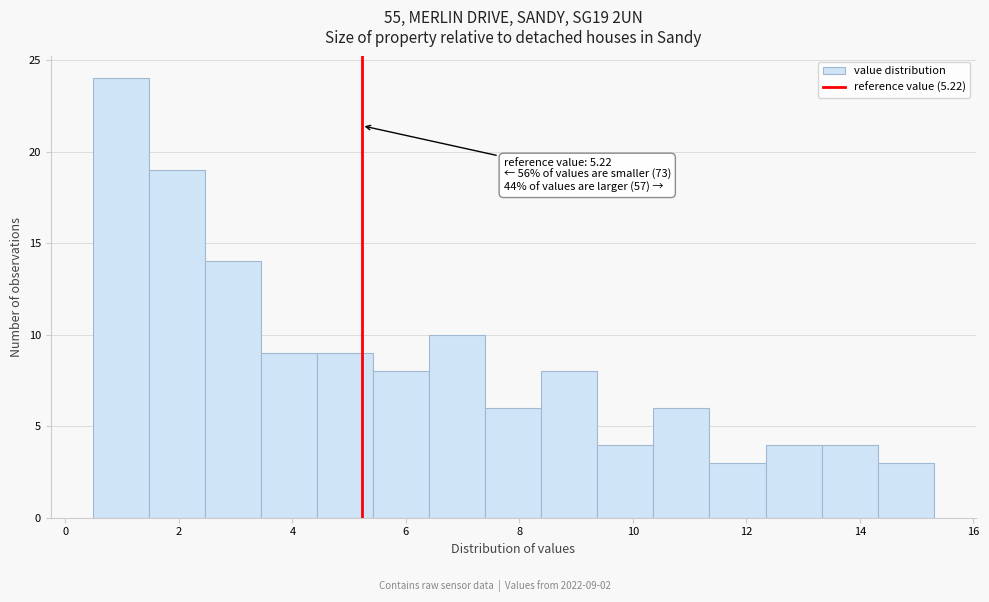

Which range on the x-axis has the tallest bar?

0.4 to 1.4